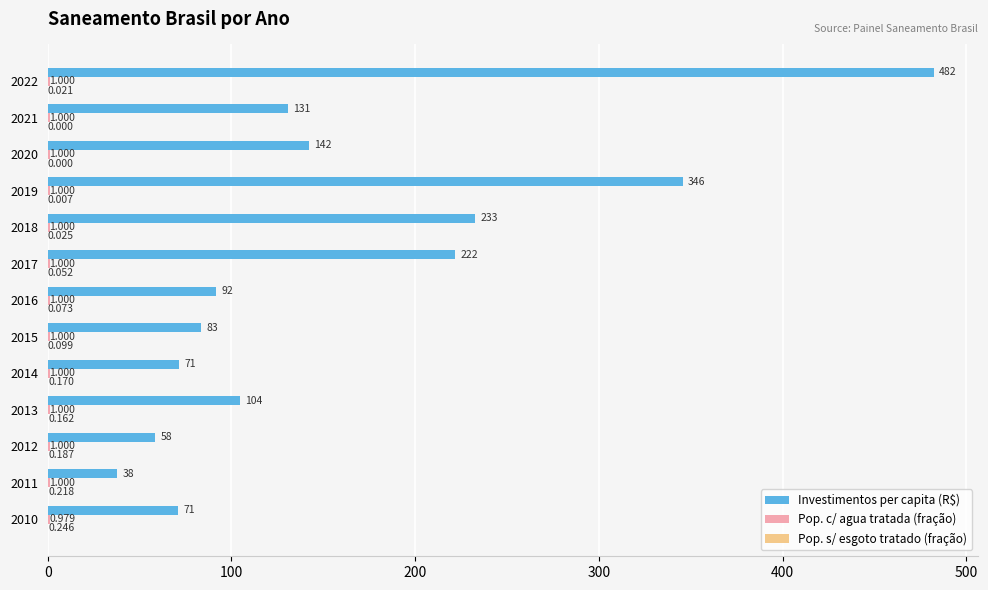

Which series has the largest range (max minus min)?

Investimentos per capita (R$)